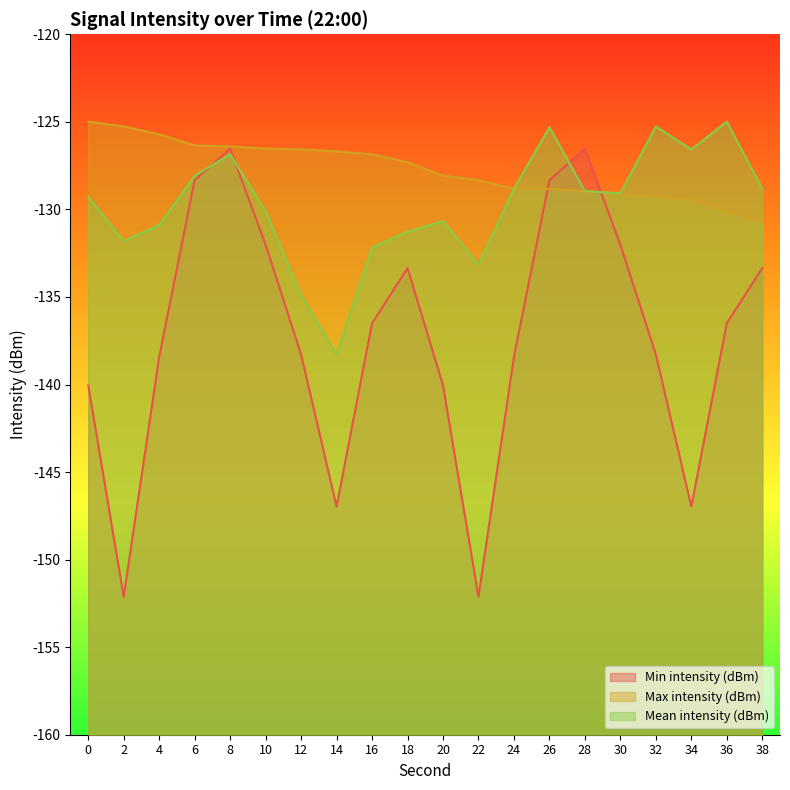

True or false: Mean intensity (dBm) has more than 1 interior local peaks.

True